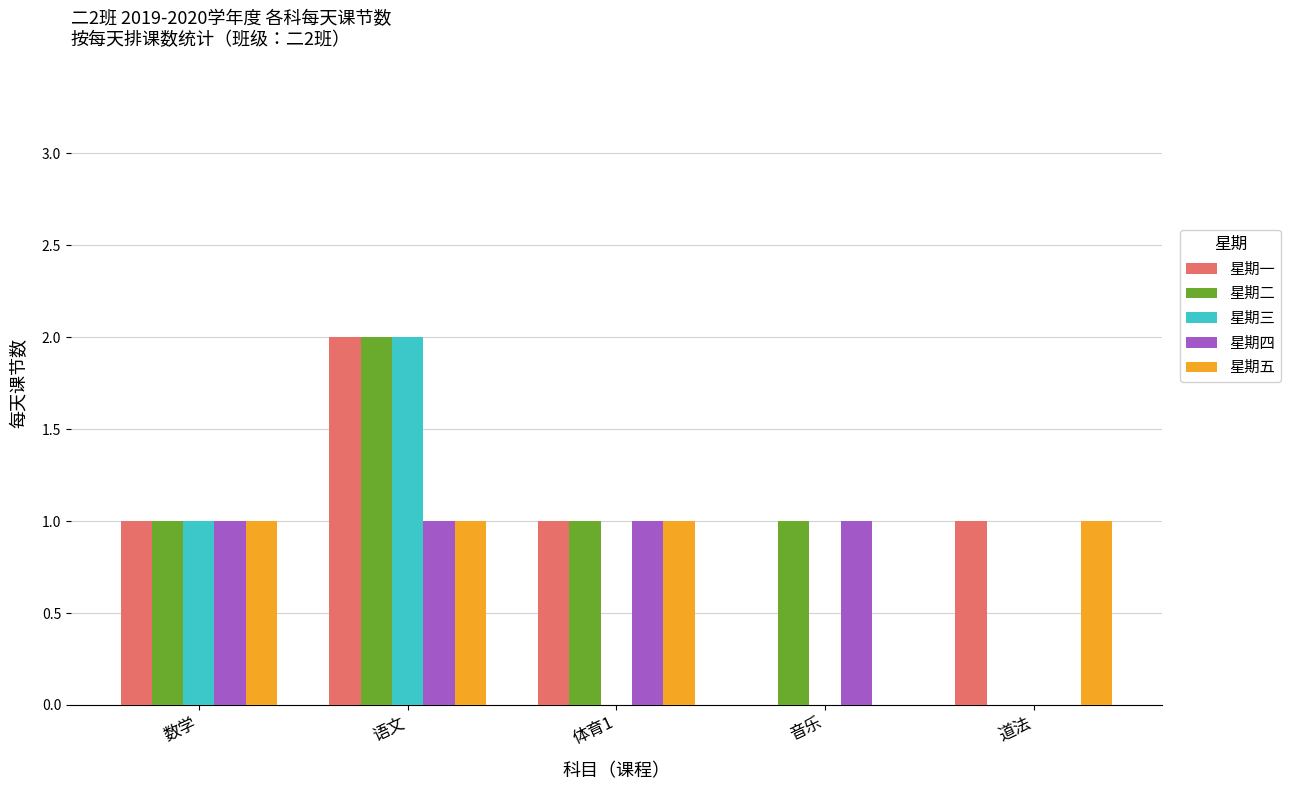

At which category is the sum across all series the highest?

语文